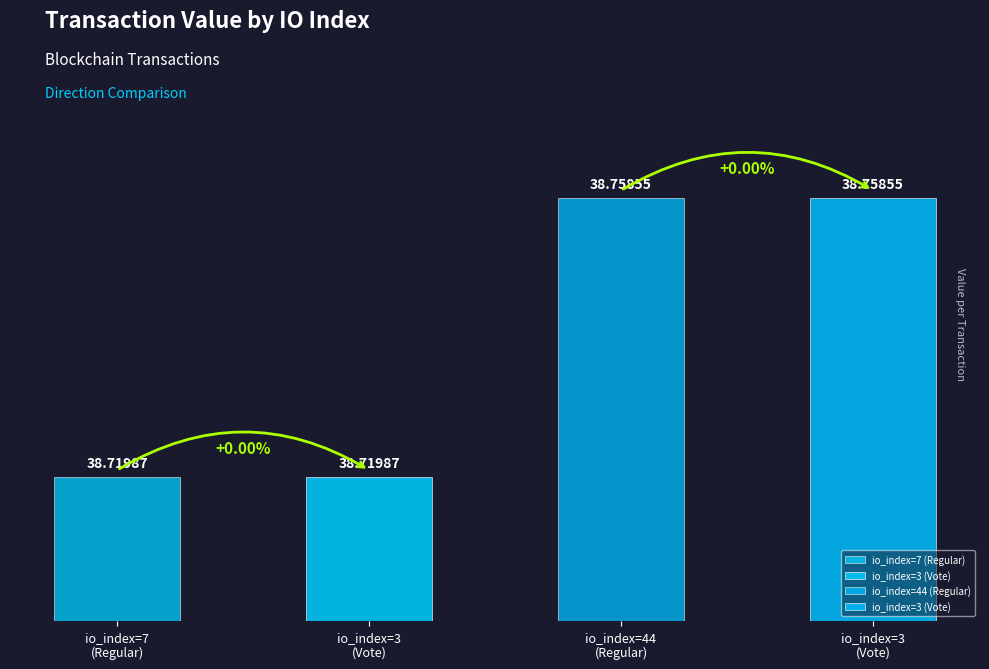

How many bars are there in total?

4